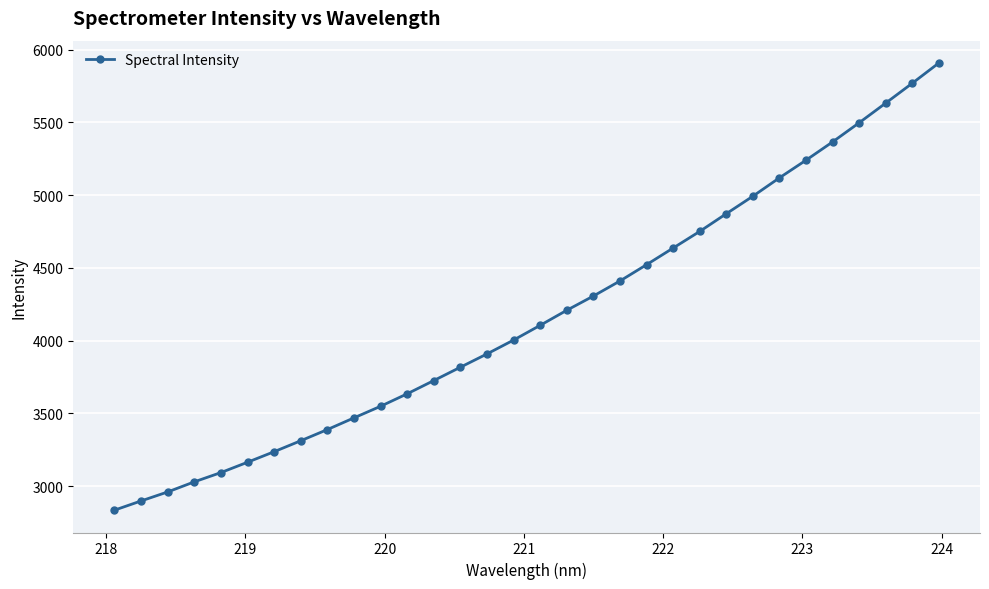

What is the maximum value shown in the chart?

5908.3